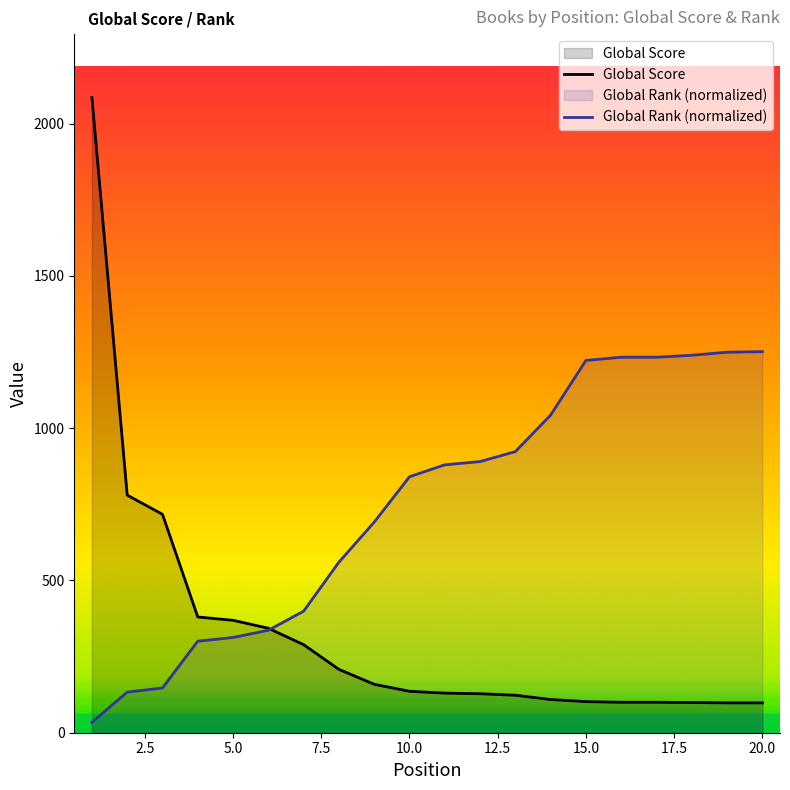

How many data points in Global Rank (normalized) are less than 879?

10